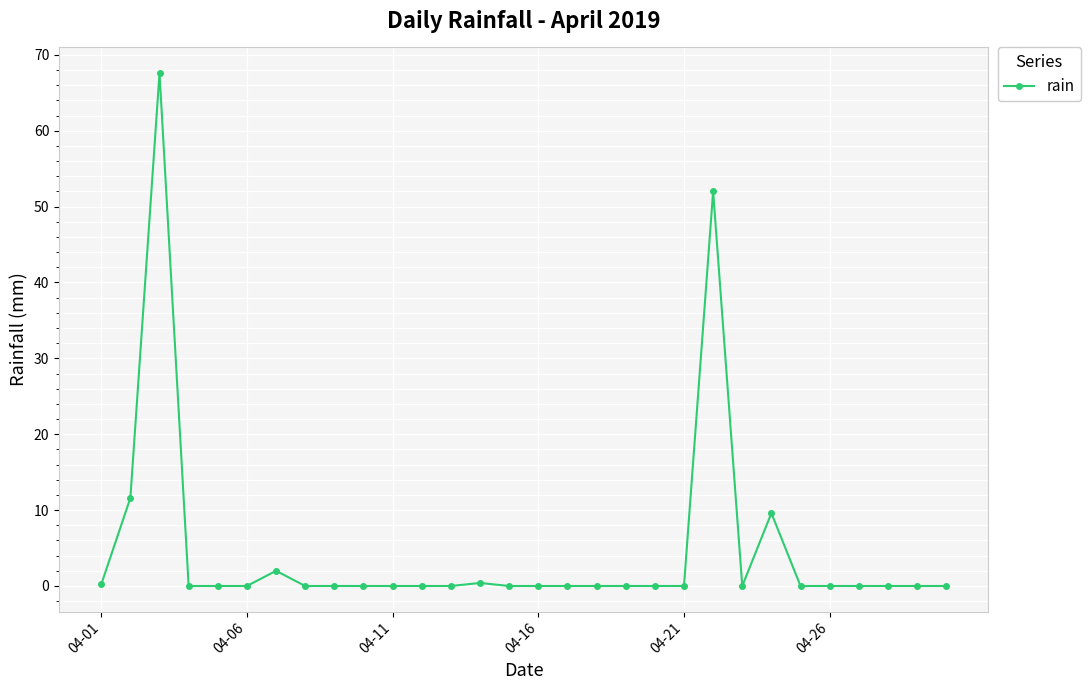

True or false: the data has more than 2 interior local peaks.

True